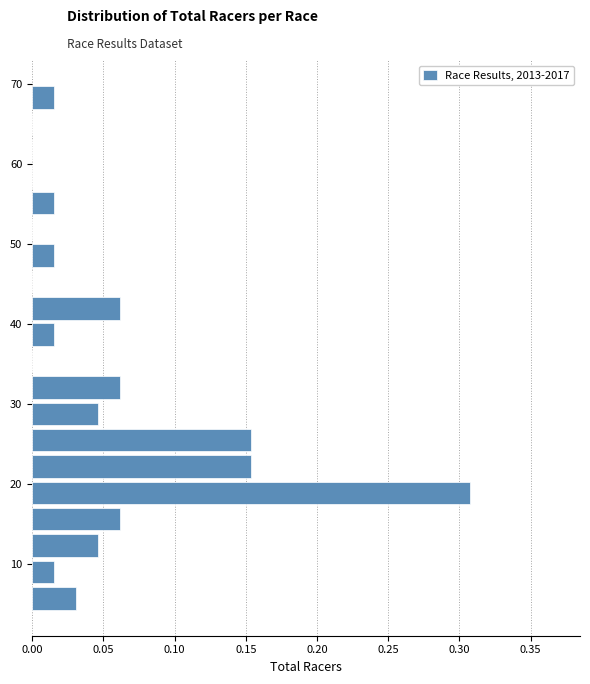

Read against the y-axis, roughly where is the centre of the longest bar?

19